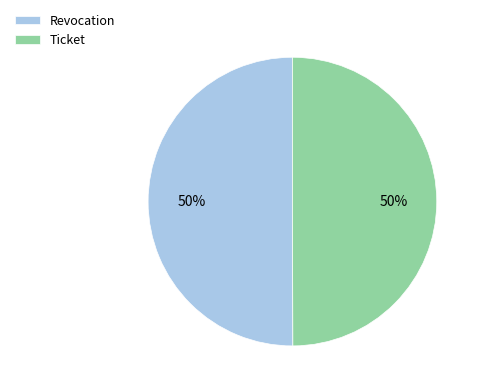

To the nearest percent, what percentage of the pie is Revocation?

50%